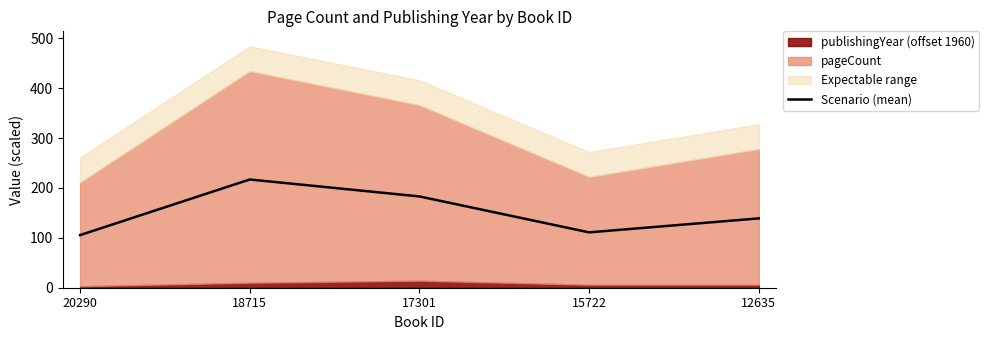

Reading left to right, what are all the values shown in this chart?

105.5	217.0	183.0	111.0	139.0